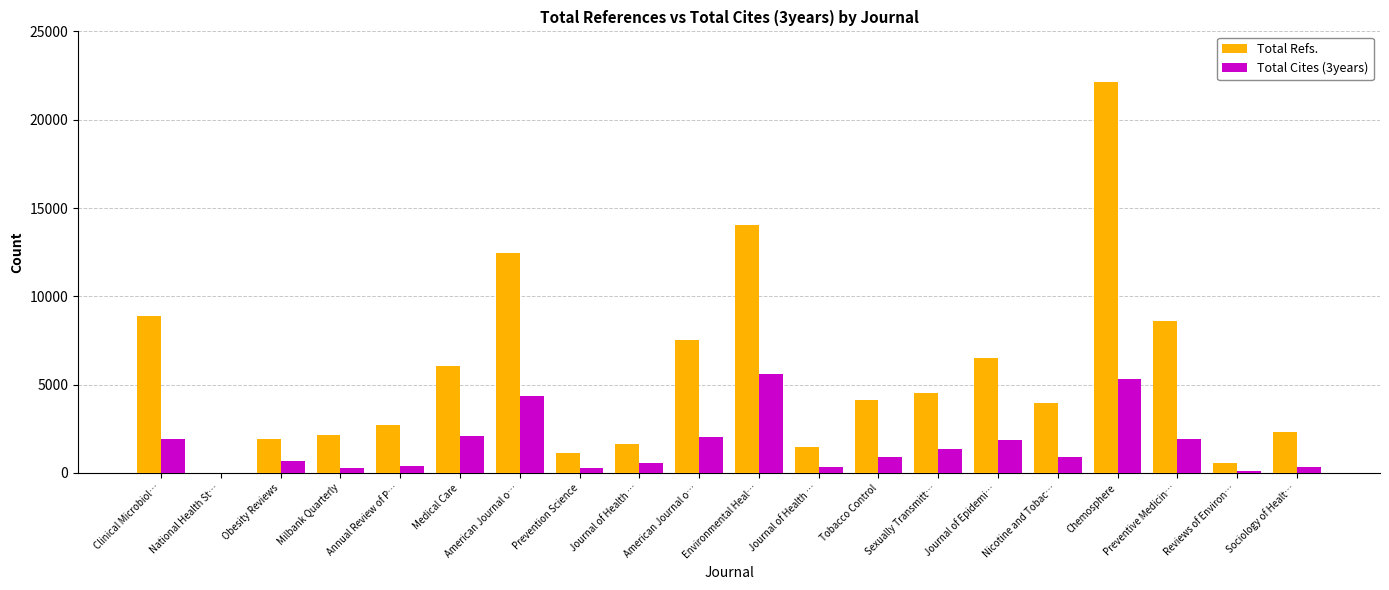

List the series in order of their overall mean, highest first.

Total Refs., Total Cites (3years)